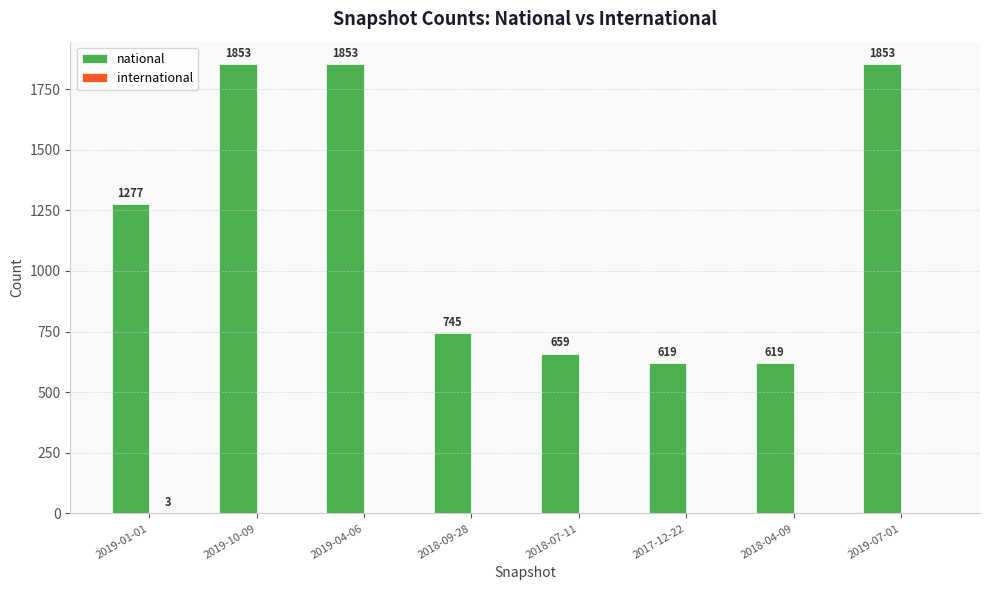

Where is national nearest to the value 1236?

2019-01-01